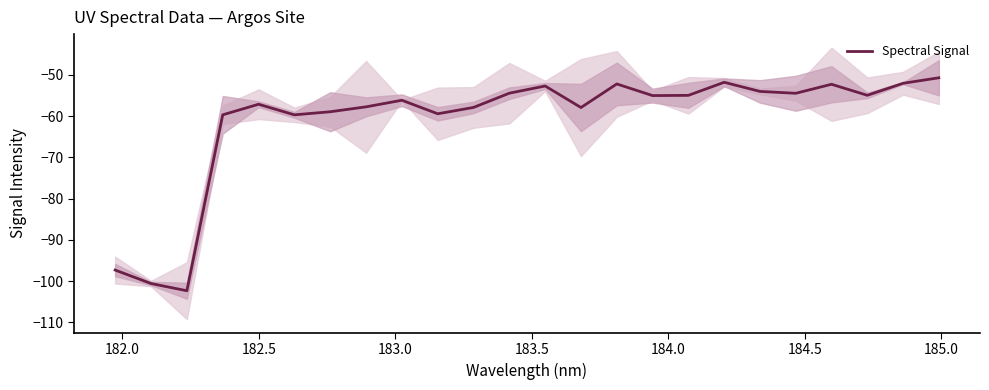

How many interior local valleys (lower than both neighbors) does the data have?

7